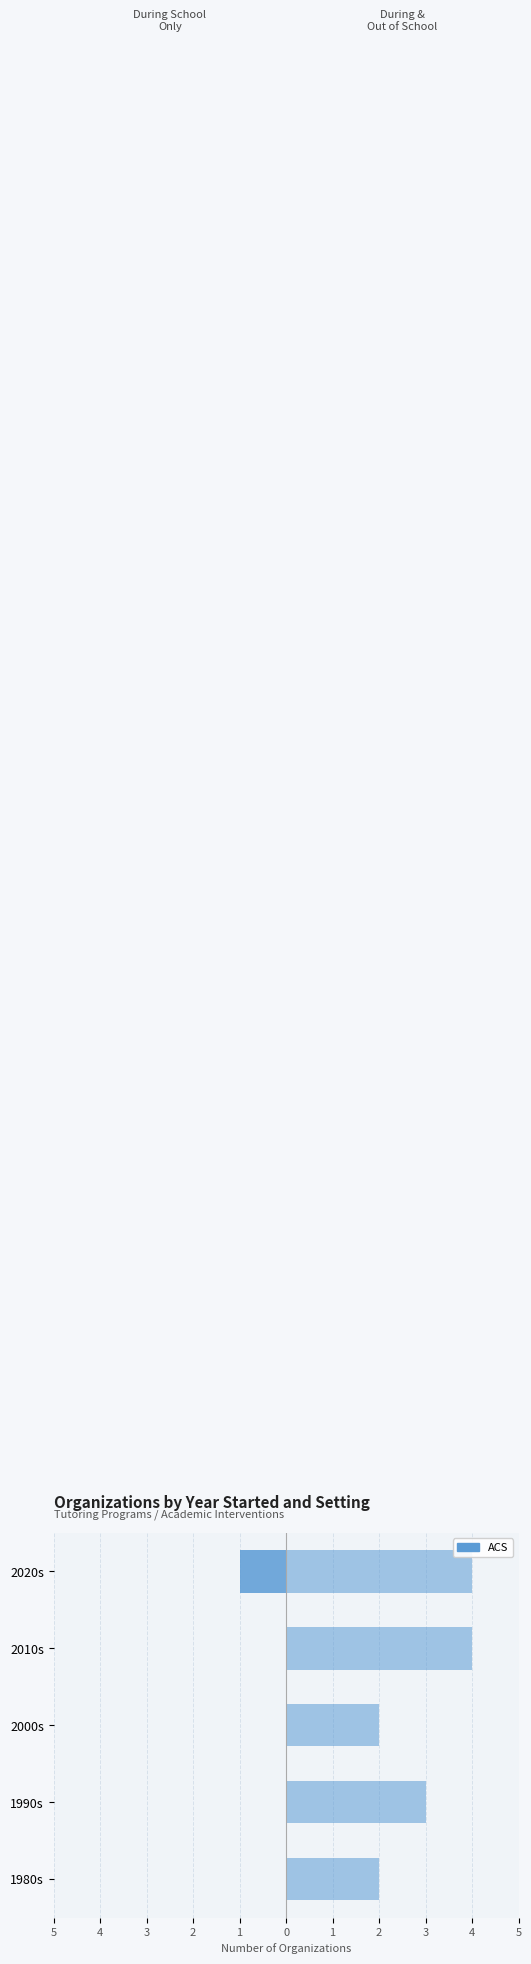

How many groups of bars are there?

5